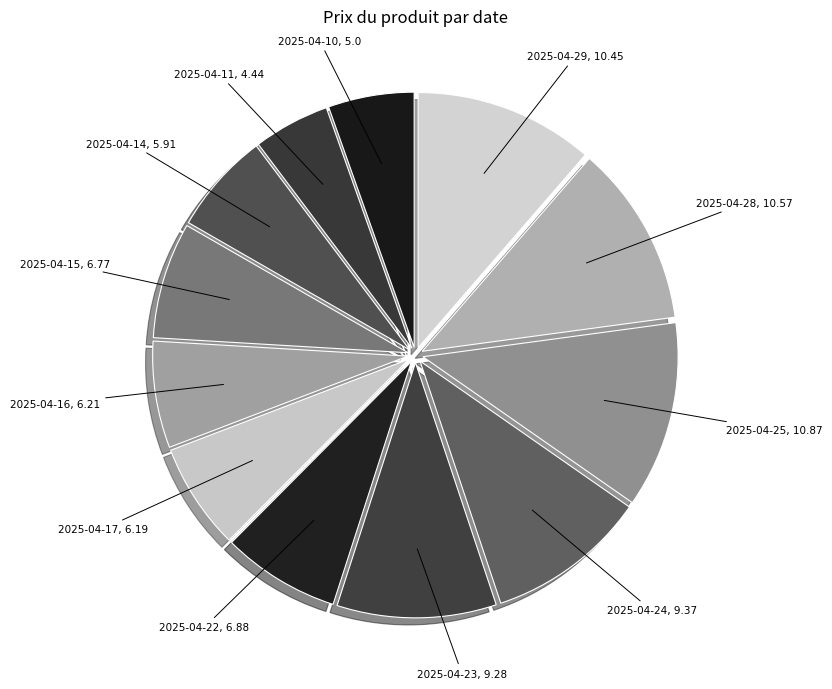

What is the smallest slice in the pie chart?

2025-04-11